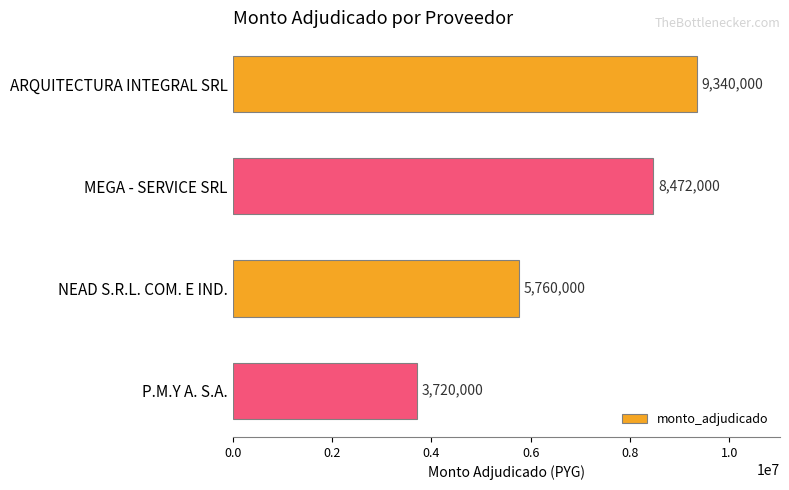

Rank the categories by value from lowest to highest.

P.M.Y A. S.A., NEAD S.R.L. COM. E IND., MEGA - SERVICE SRL, ARQUITECTURA INTEGRAL SRL